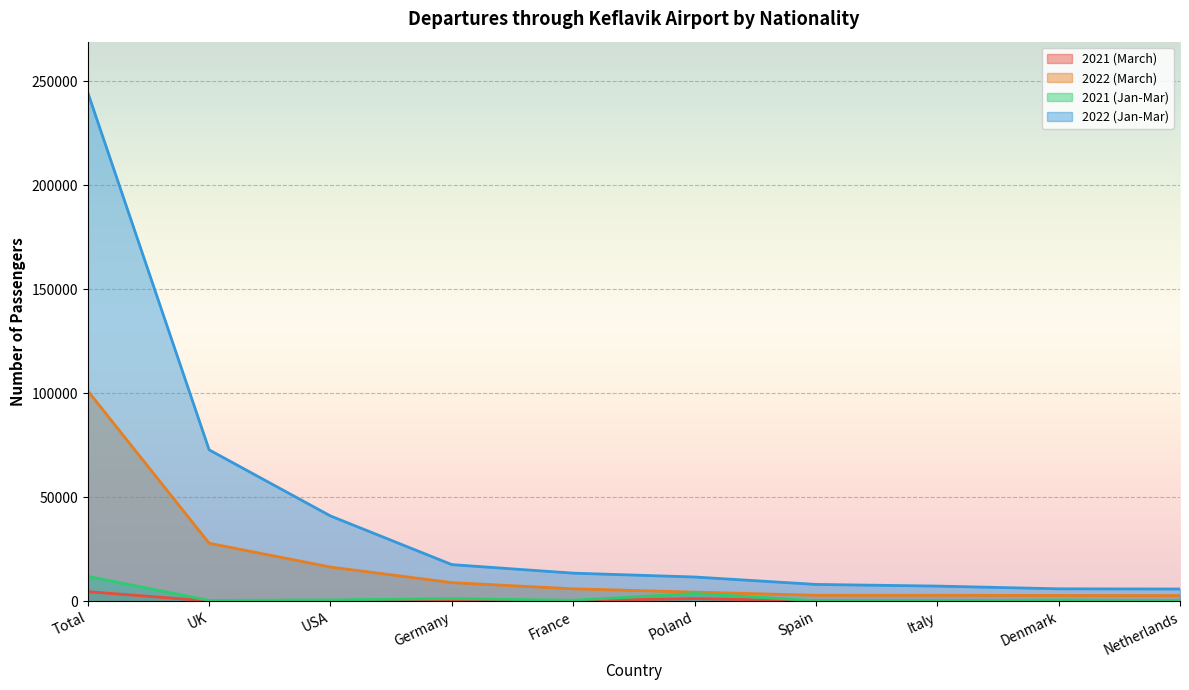

List the series in order of their peak value, highest first.

2022 (Jan-Mar), 2022 (March), 2021 (Jan-Mar), 2021 (March)